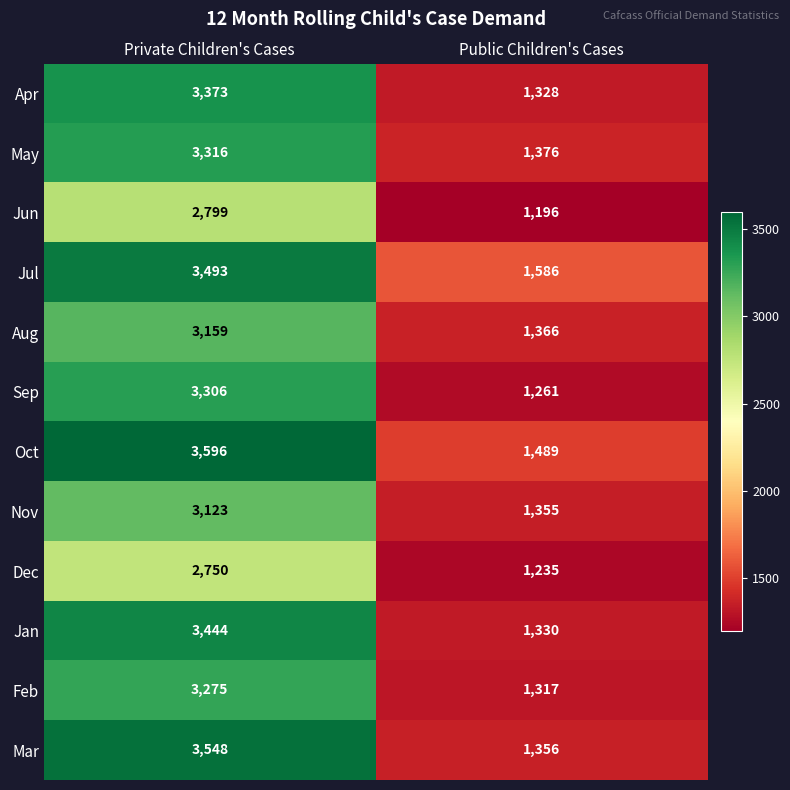

True or false: Mar has a value of 1107 at Private Children's Cases.

False